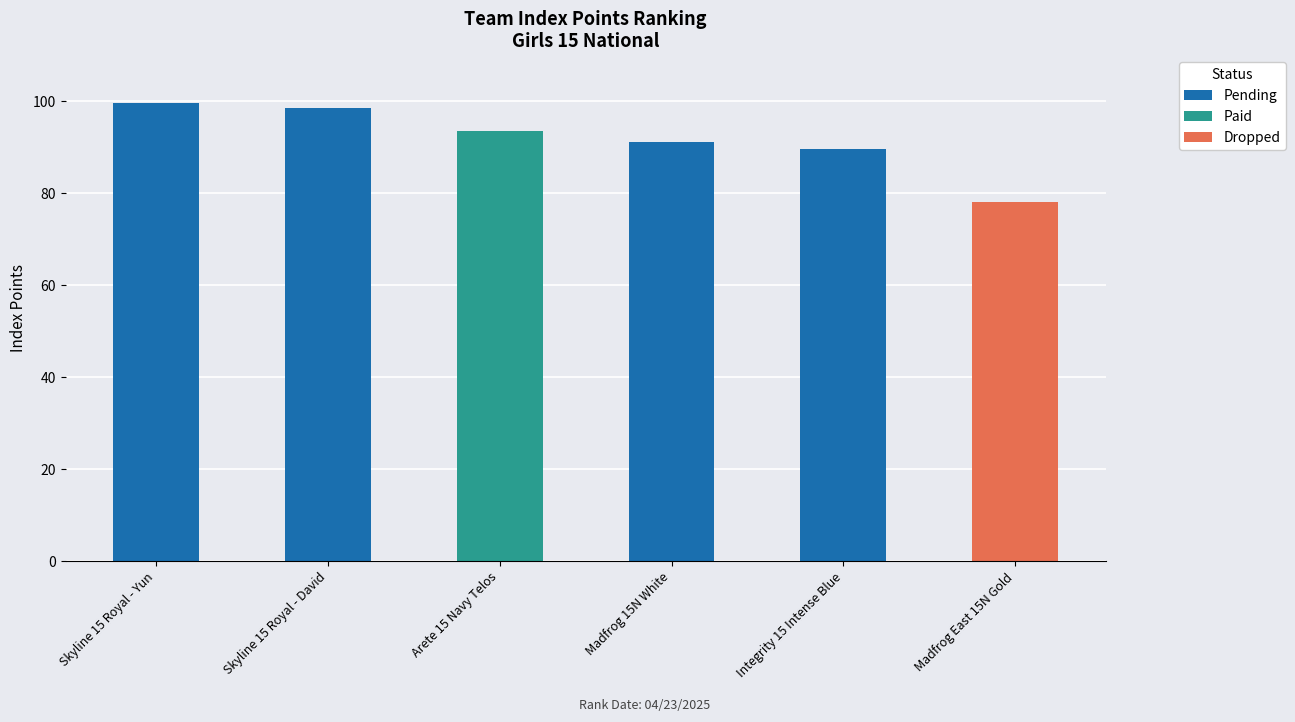

At which label does the data first exceed 93?

Skyline 15 Royal - Yun